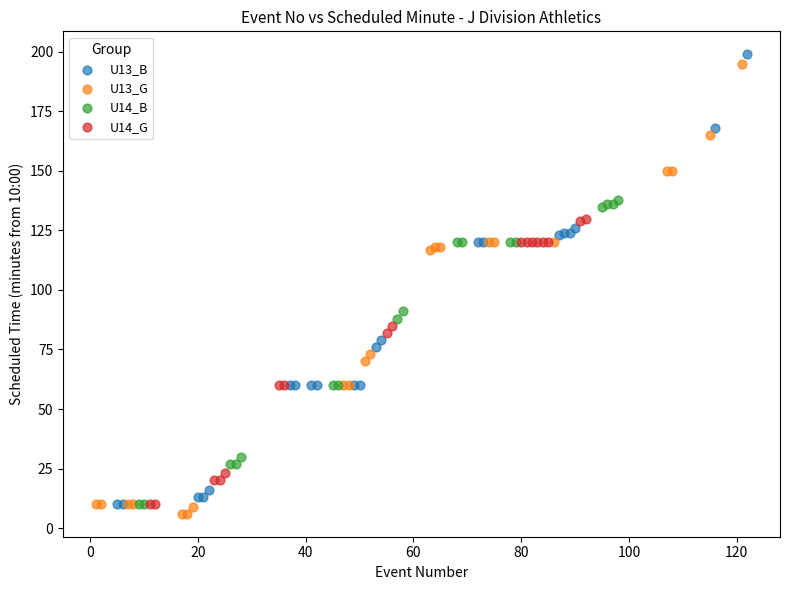

Which series contains the lowest Y value?

U13_G